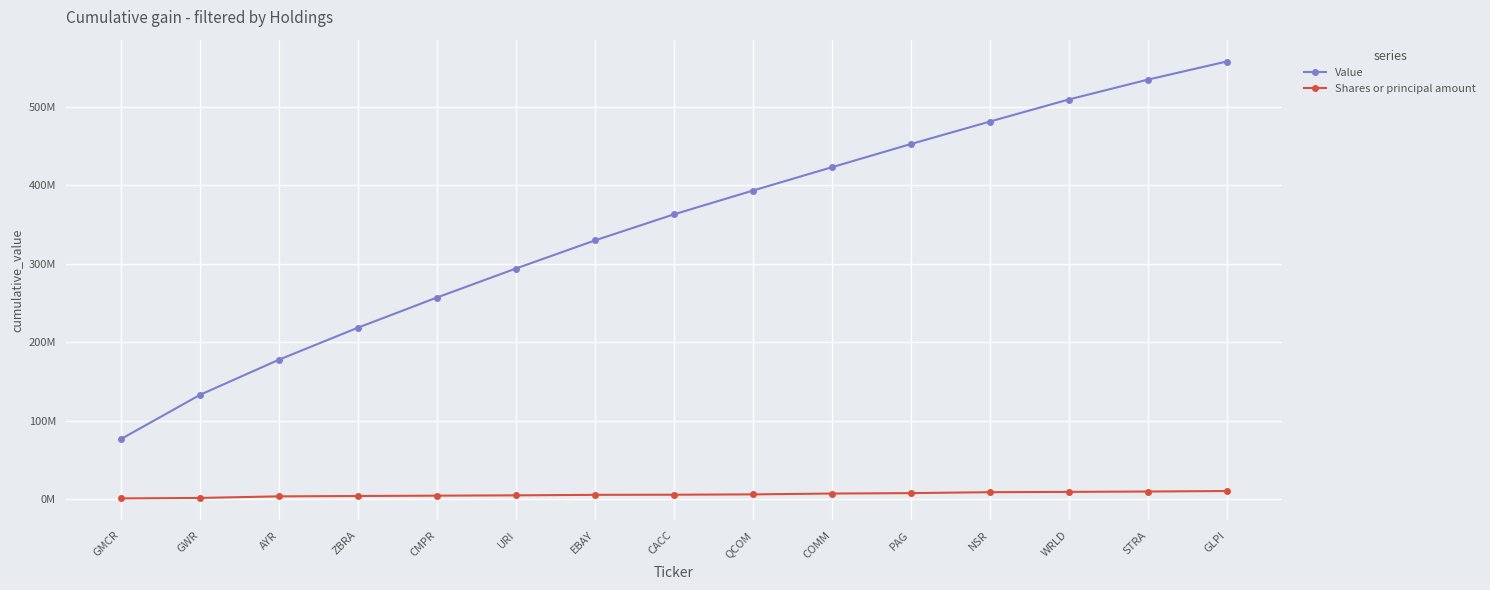

What is the value of the Shares or principal amount point at the 9th from the left?

5804690